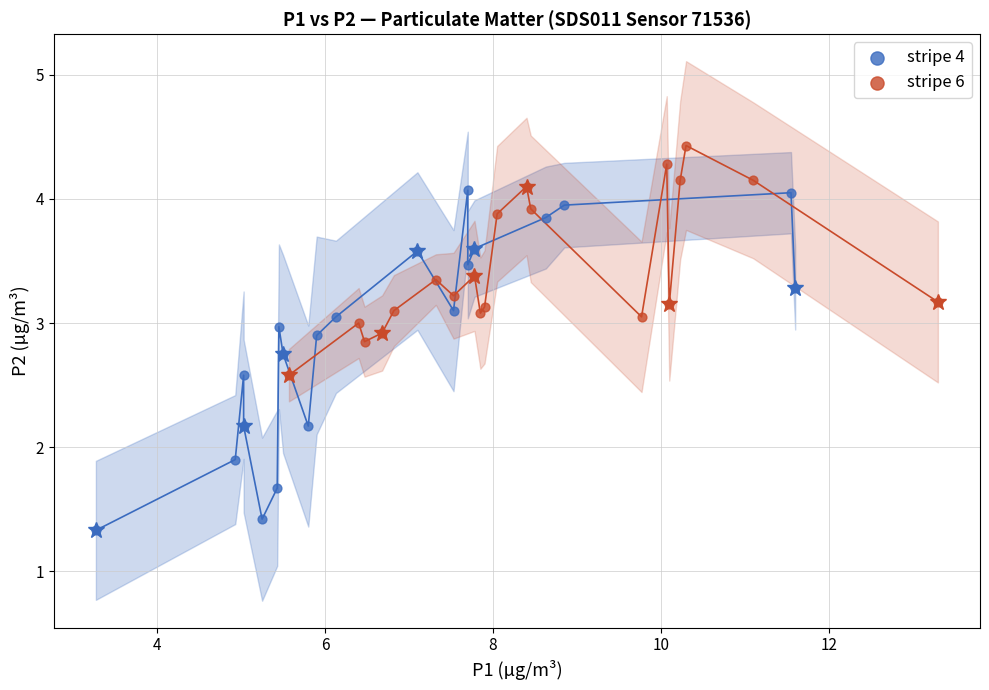

Which series contains the highest Y value?

stripe 6